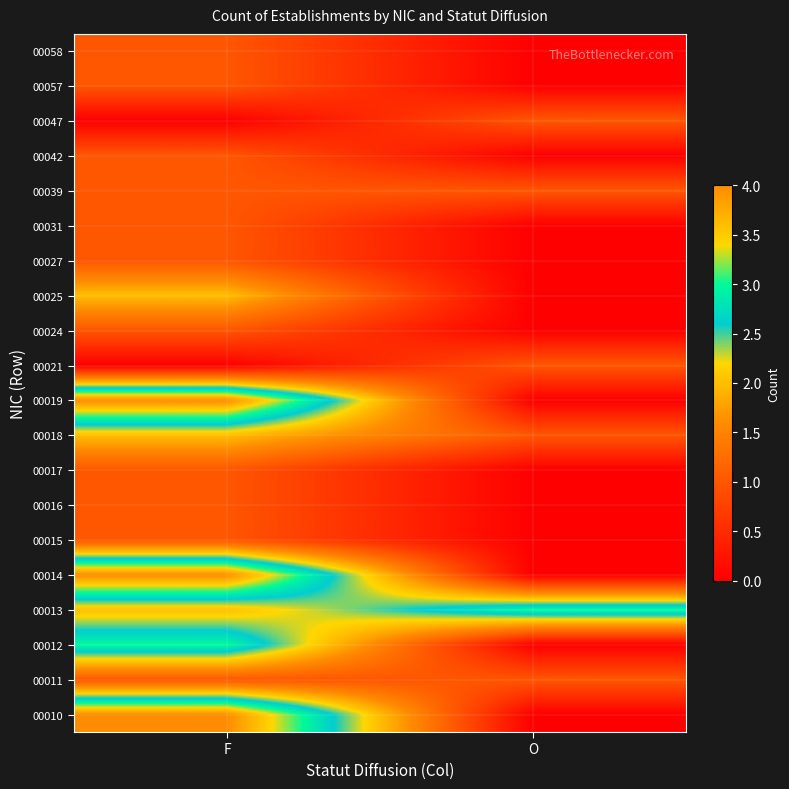

Rank the series by their maximum value, from lowest to highest.

00011, 00015, 00016, 00017, 00021, 00024, 00027, 00031, 00039, 00042, 00047, 00057, 00058, 00018, 00025, 00012, 00013, 00010, 00014, 00019